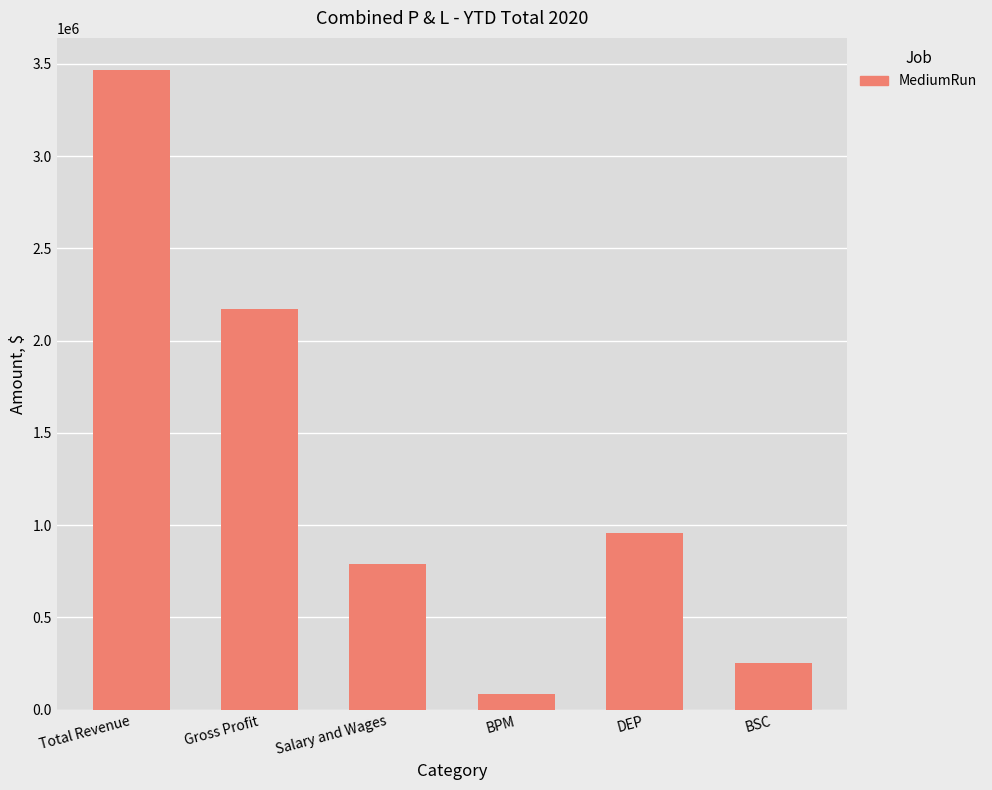

What is the change in value from BPM to BSC?

+164829.1